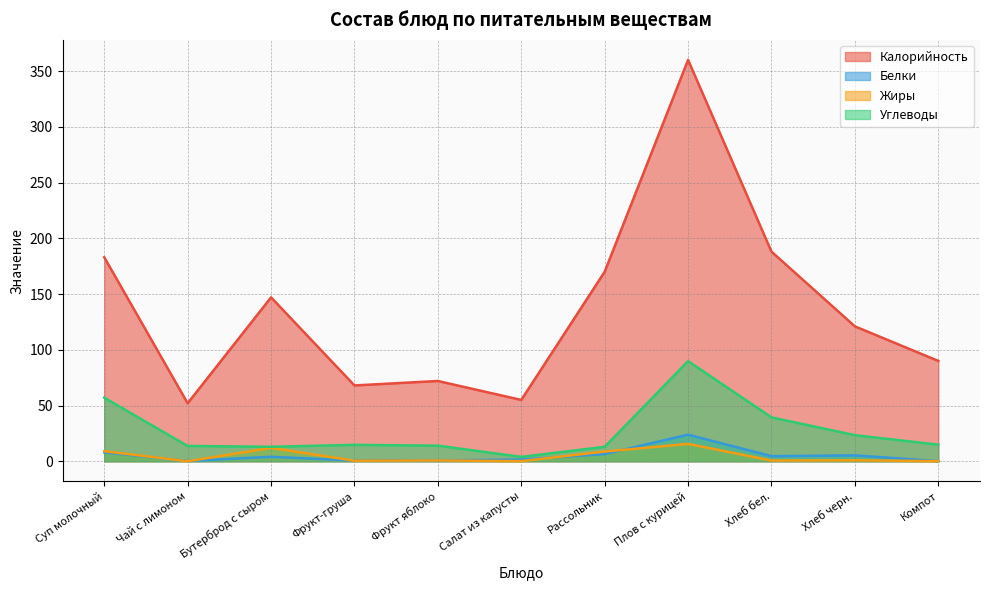

At which label does Белки first exceed 4?

Суп молочный